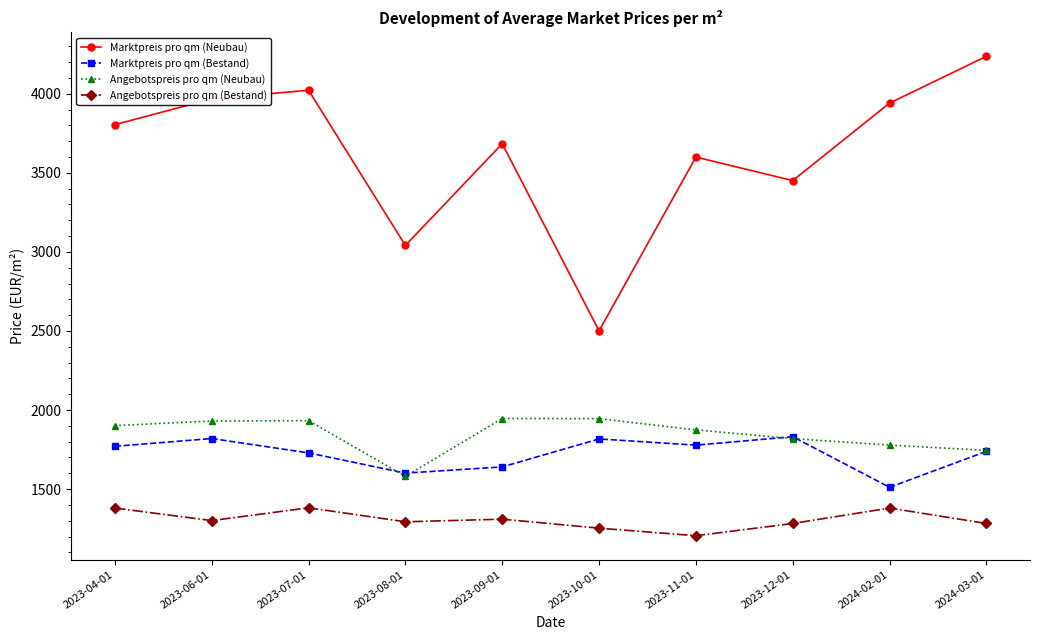

At which label is Marktpreis pro qm (Bestand) closest to 1671?

2023-09-01